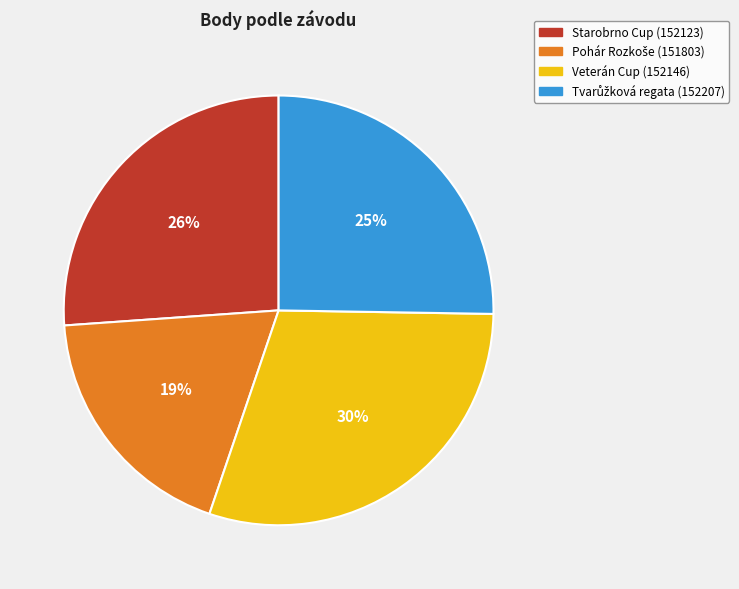

What is the largest slice in the pie chart?

Veterán Cup (152146)